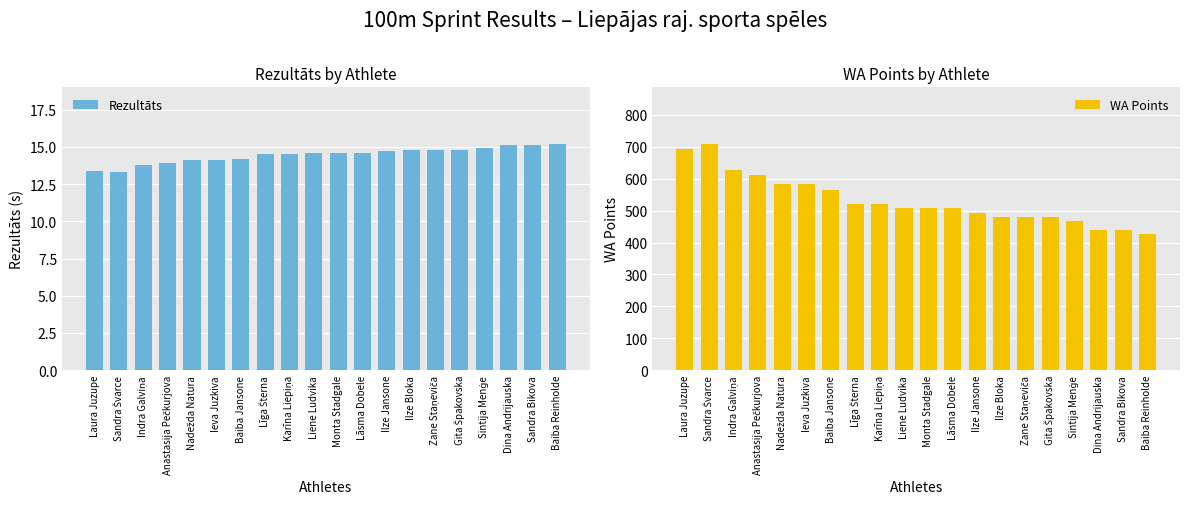

At how many categories does at least one series exceed 432?

19